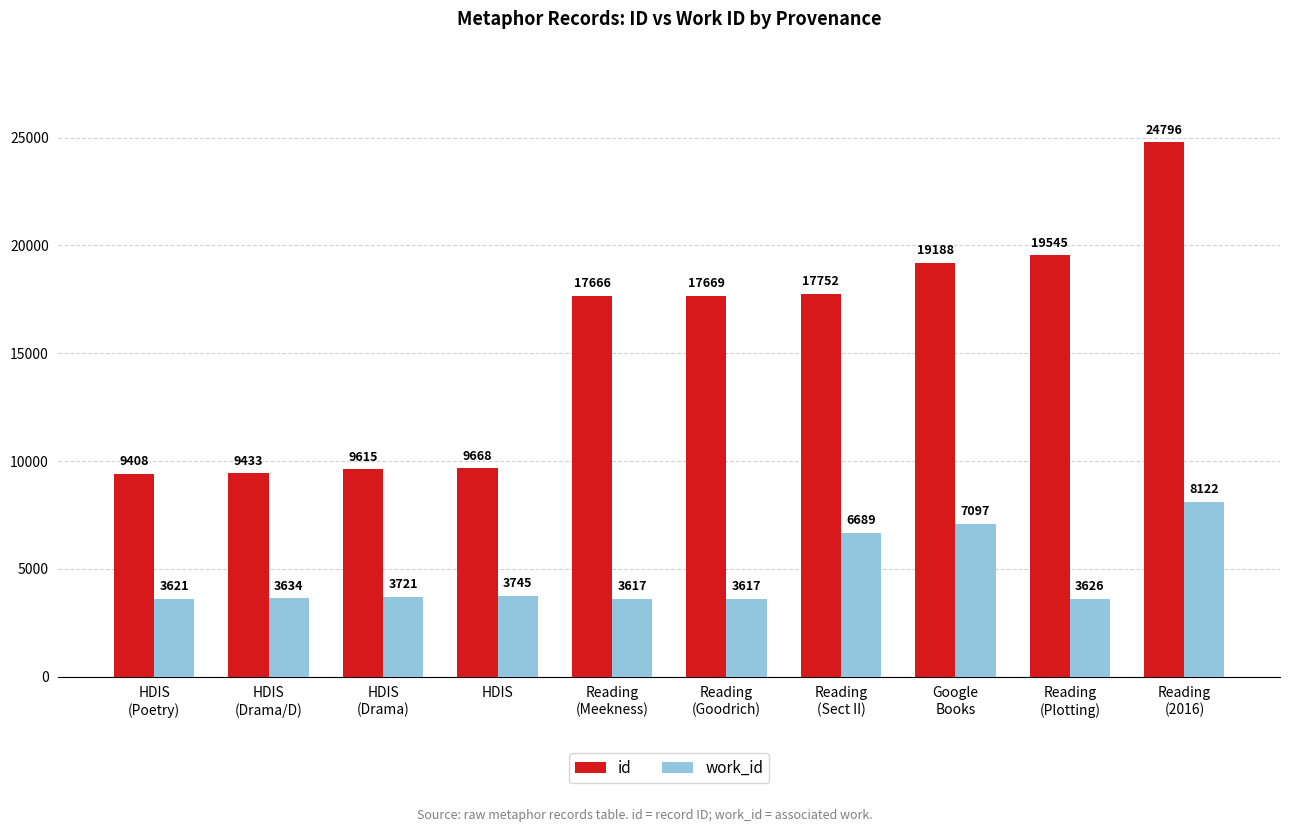

Which series has the largest total across all categories?

id